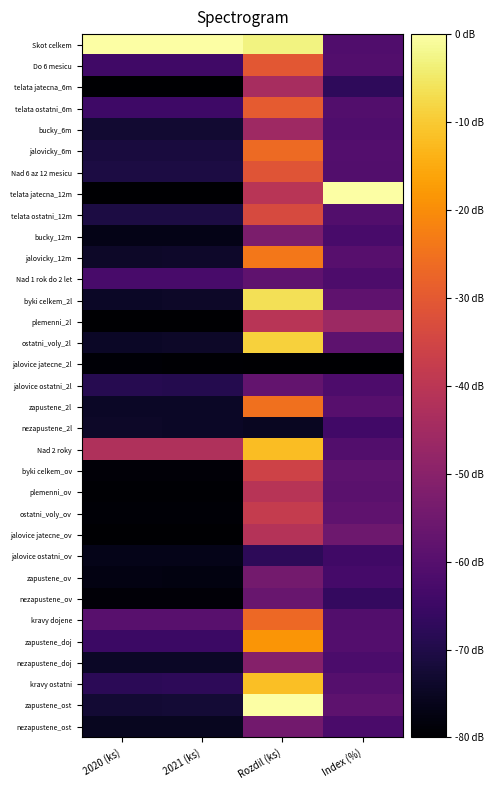

Between 2021 (ks) and Rozdil (ks), which is larger?

2021 (ks)